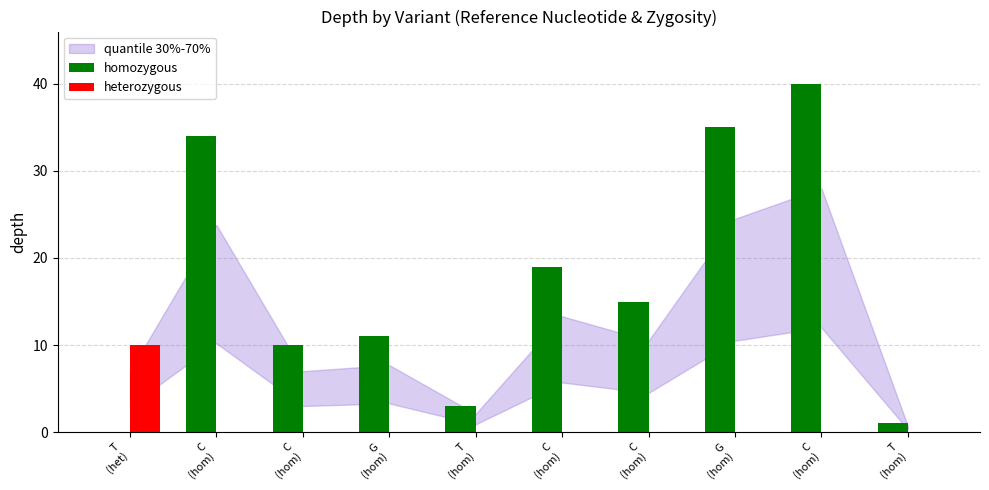

How many groups of bars are there?

10